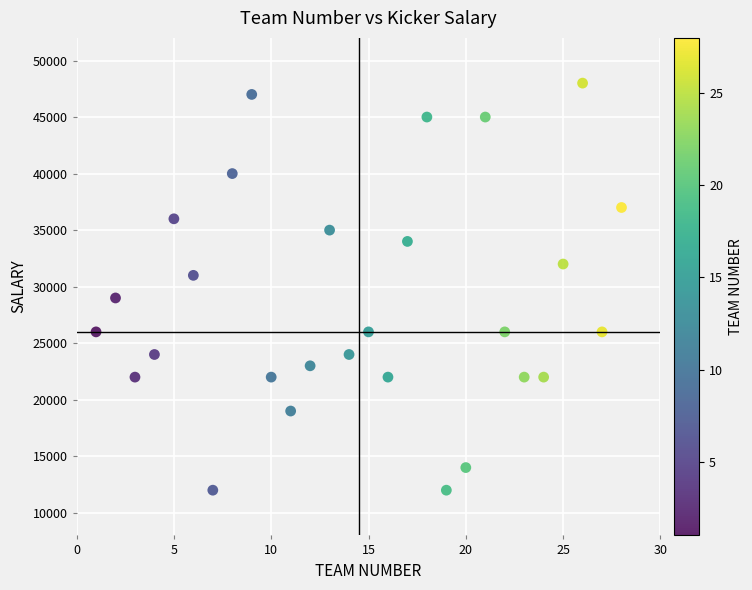

What is the range of Y values (max minus min)?

36000